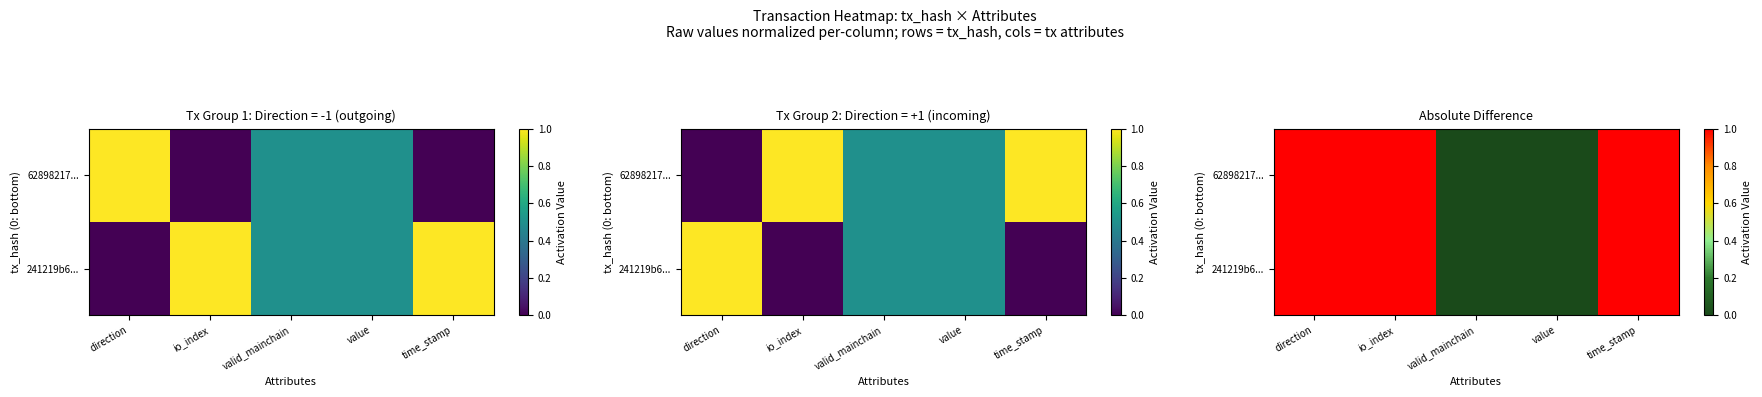

How many 62898217... values are between 0 and 1?

5